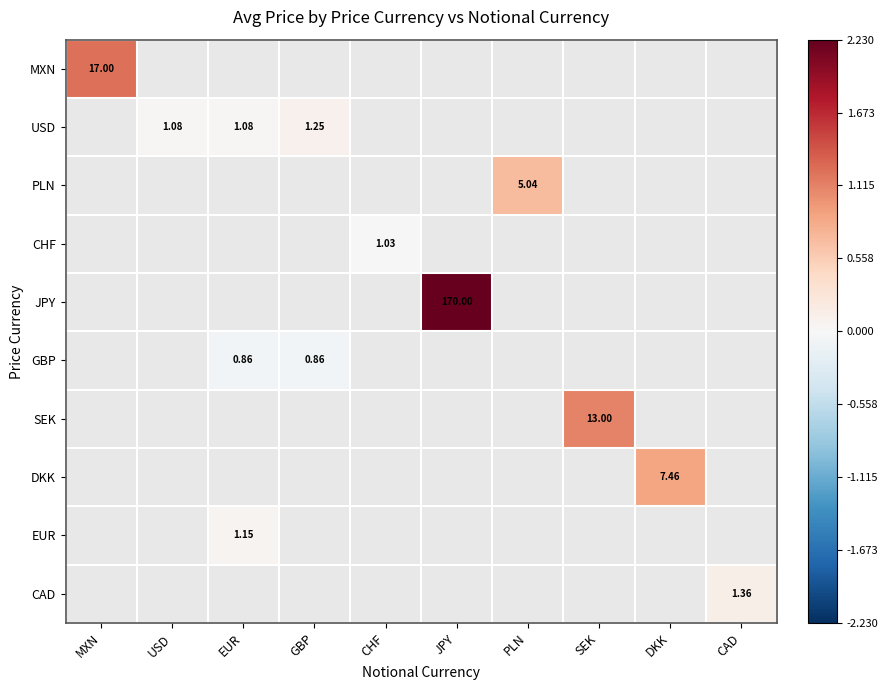

How many values in DKK are above zero?

1